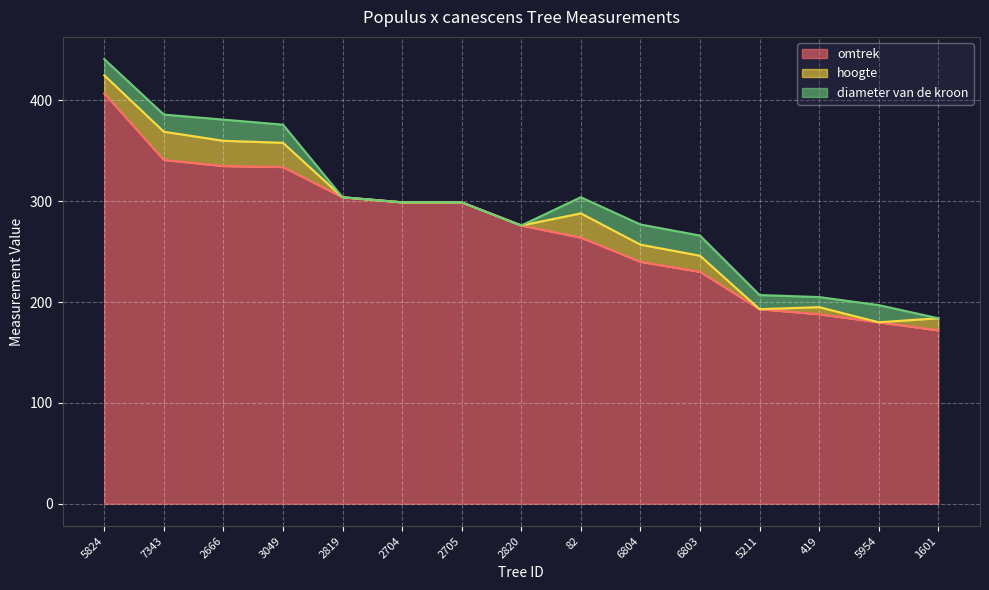

What is the total value across all series at 3049?

376